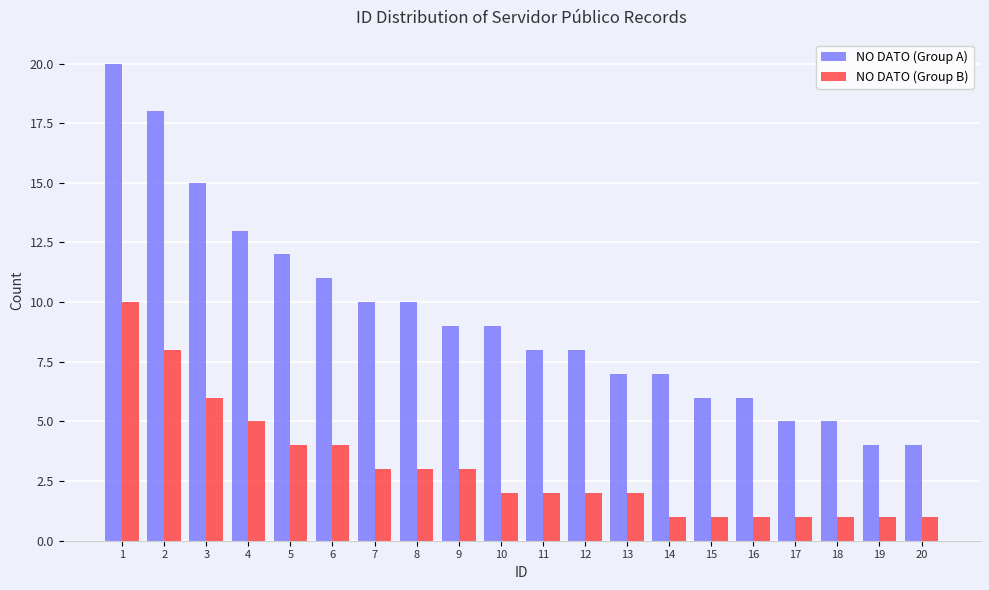

Where does the NO DATO (Group A) series first go above 9?

1